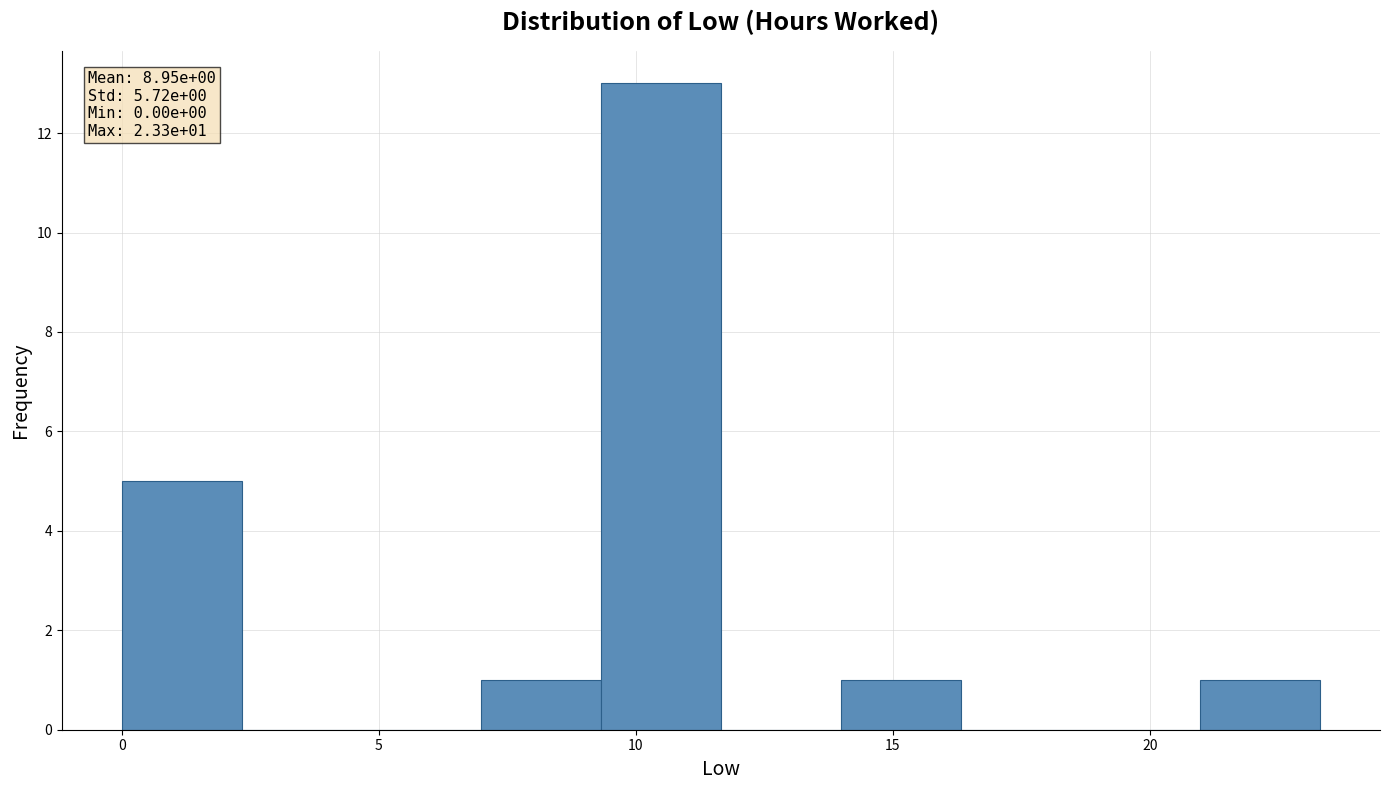

Over which range of the x-axis is the bar tallest?

9.5 to 11.5